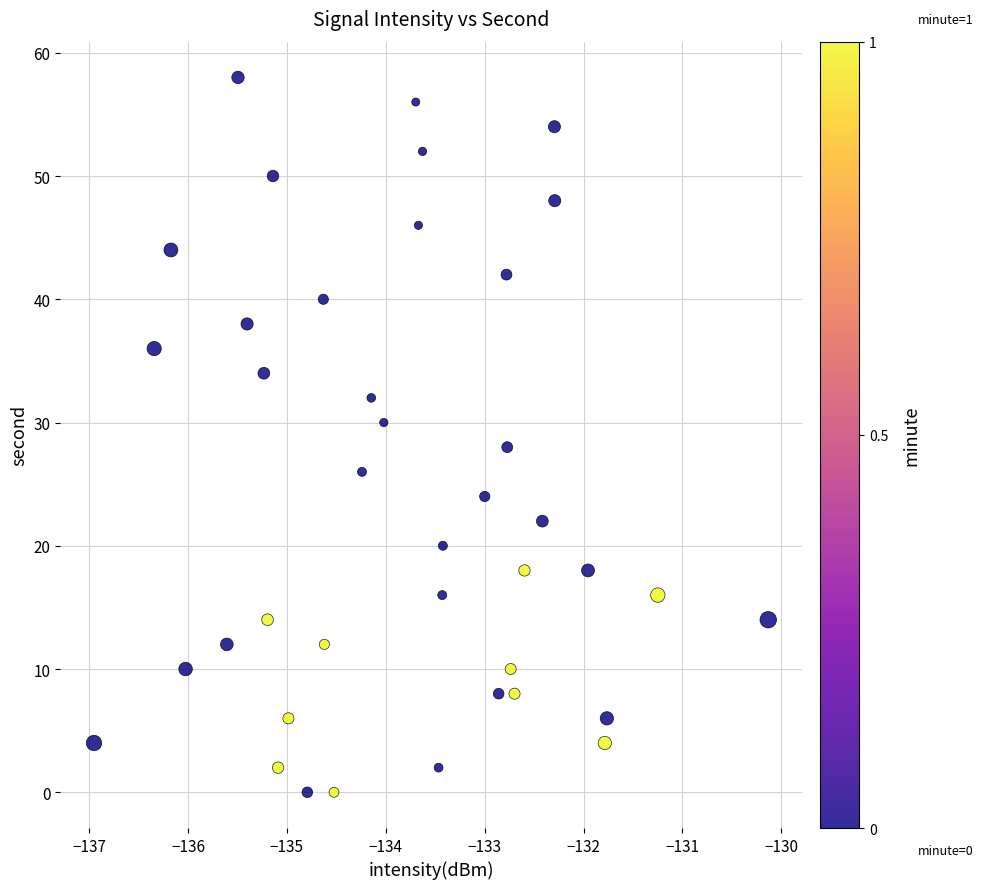

What is the range of Y values (max minus min)?

58